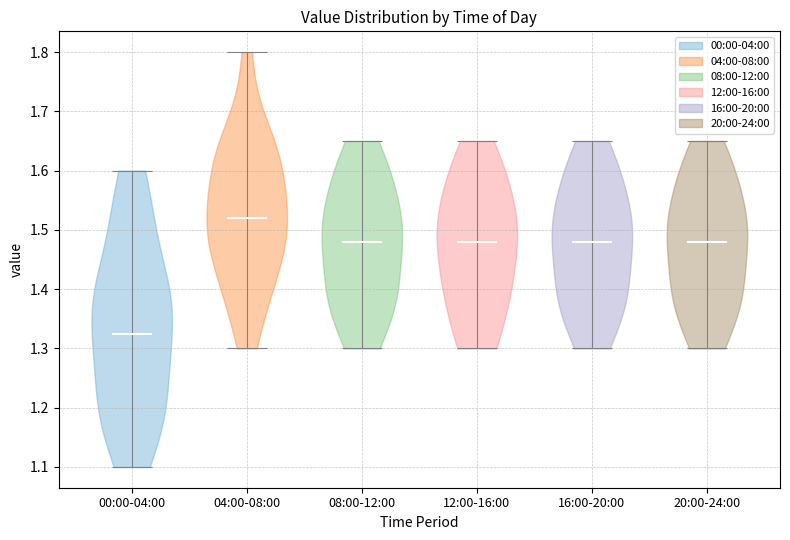

What is the highest point the violin for 08:00-12:00 reaches on the y-axis? The values are not printed on the chart, so give them approximately, as read against the axis.

1.65